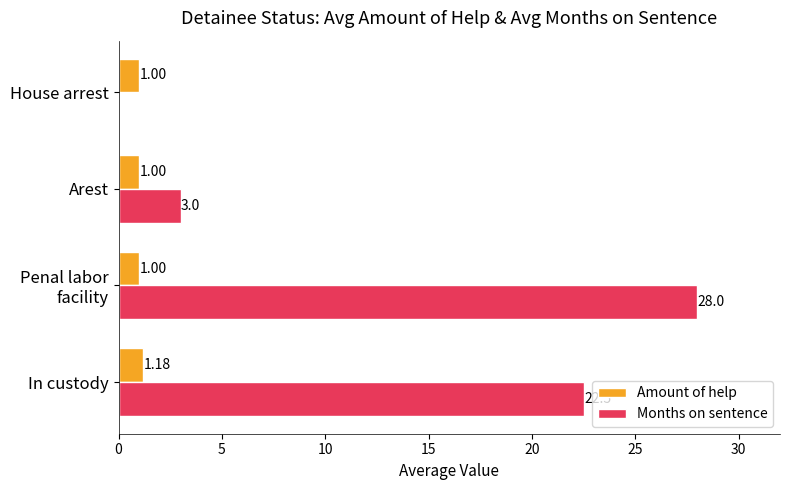

How many values in the Amount of help series exceed 1?

1